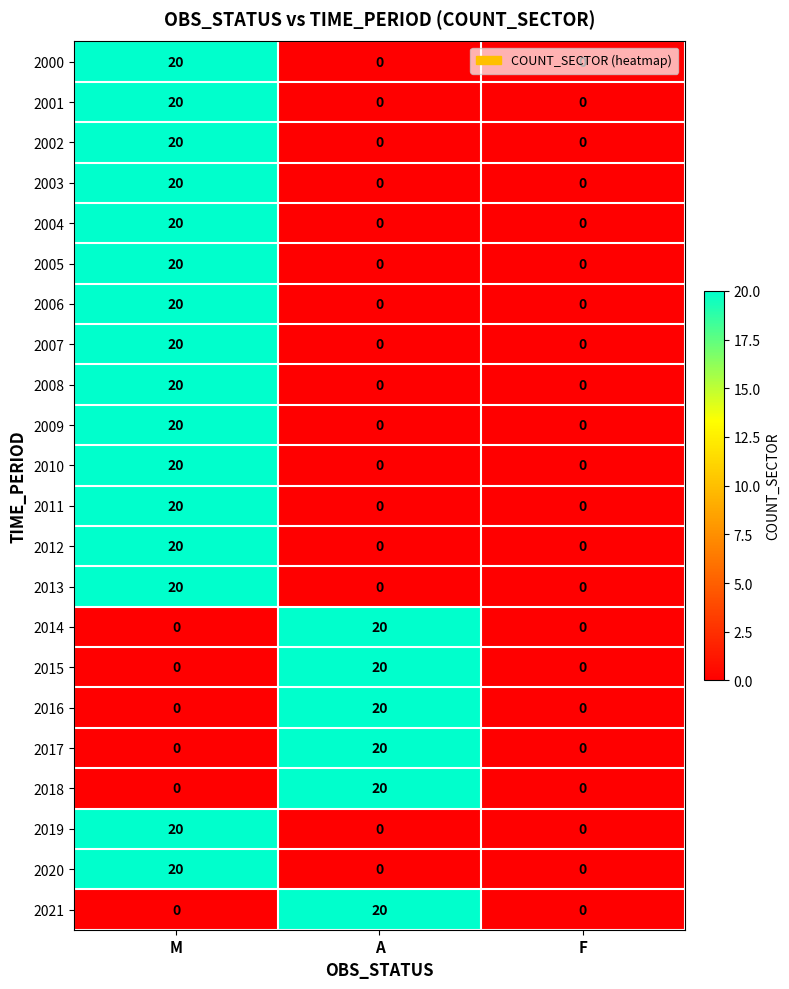

What is the sum of all 2017 values?

20